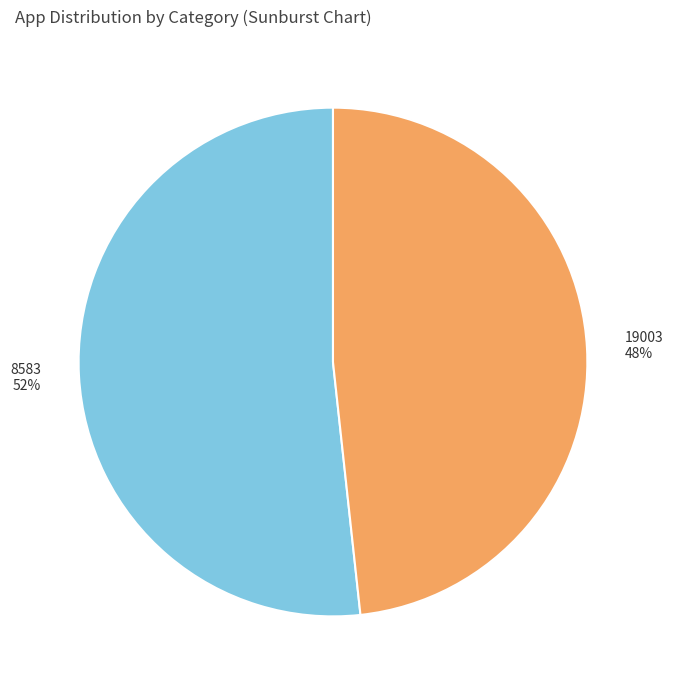

To the nearest percent, what percentage of the pie is 19003?

48%